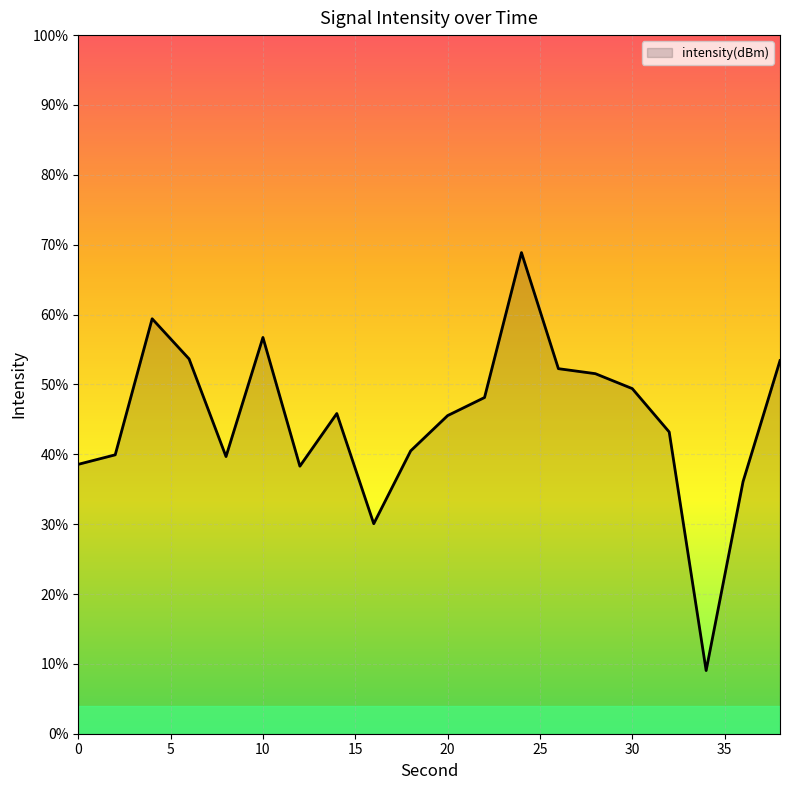

Rank the categories by value from highest to lowest.

24, 4, 10, 6, 38, 26, 28, 30, 22, 14, 20, 32, 18, 2, 8, 0, 12, 36, 16, 34